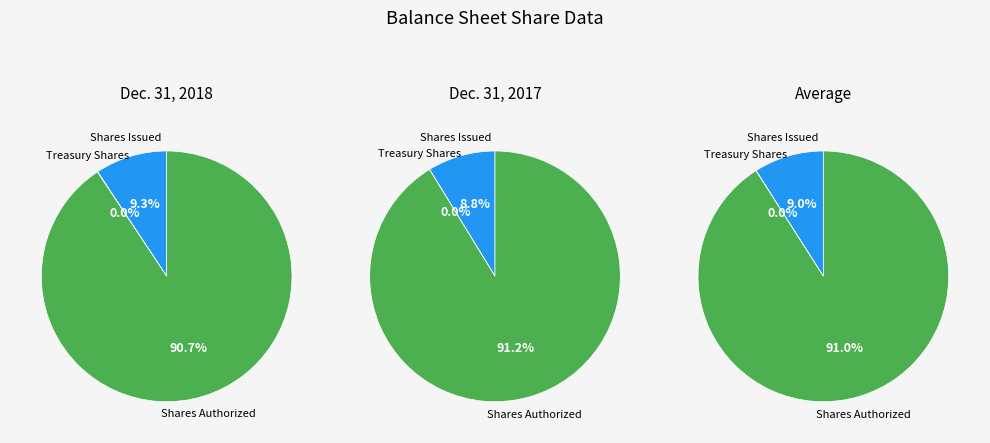

What percentage is NOT represented by Common stock, shares authorized?

9.3%